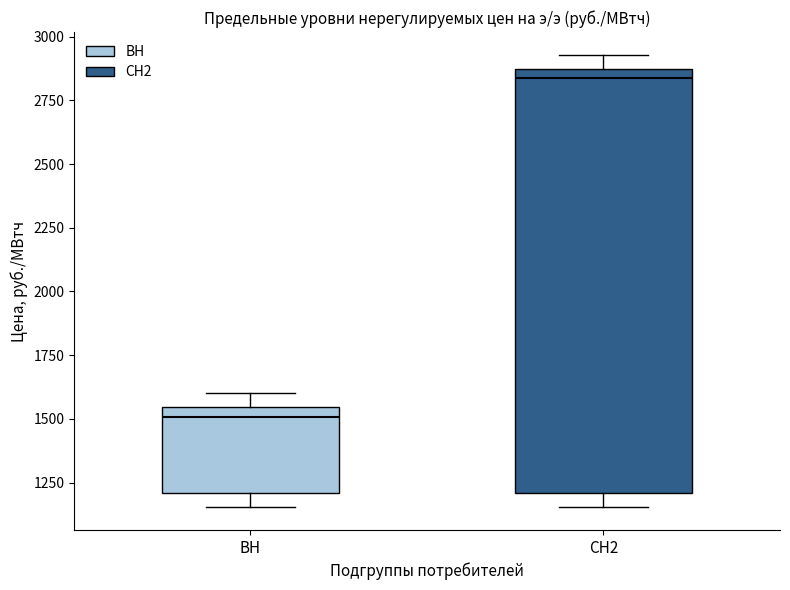

Where is the upper edge of the box for СН2 on the y-axis? The values are not printed on the chart, so give them approximately, as read against the axis.

2850